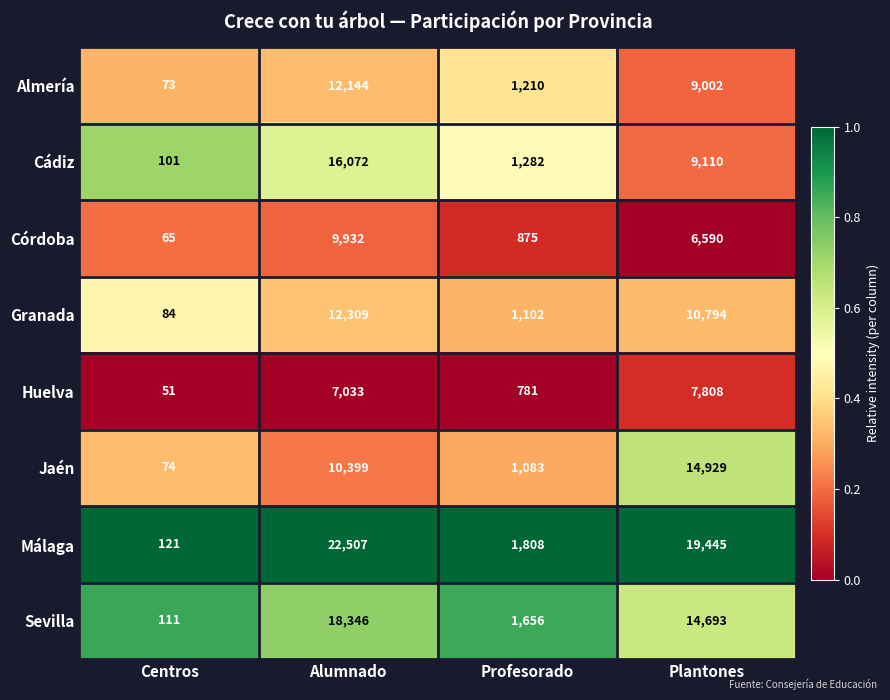

What is the difference between the Málaga values at Profesorado and Alumnado?

20699